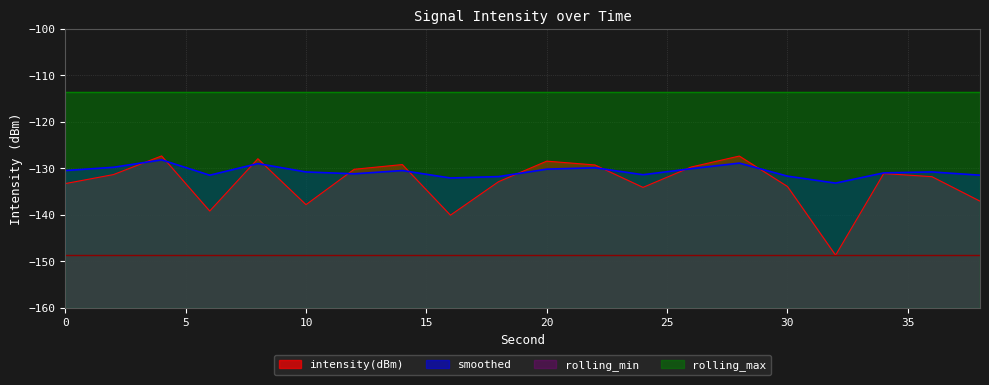

Between 14 and 18, which series saw the biggest shift?

intensity(dBm)